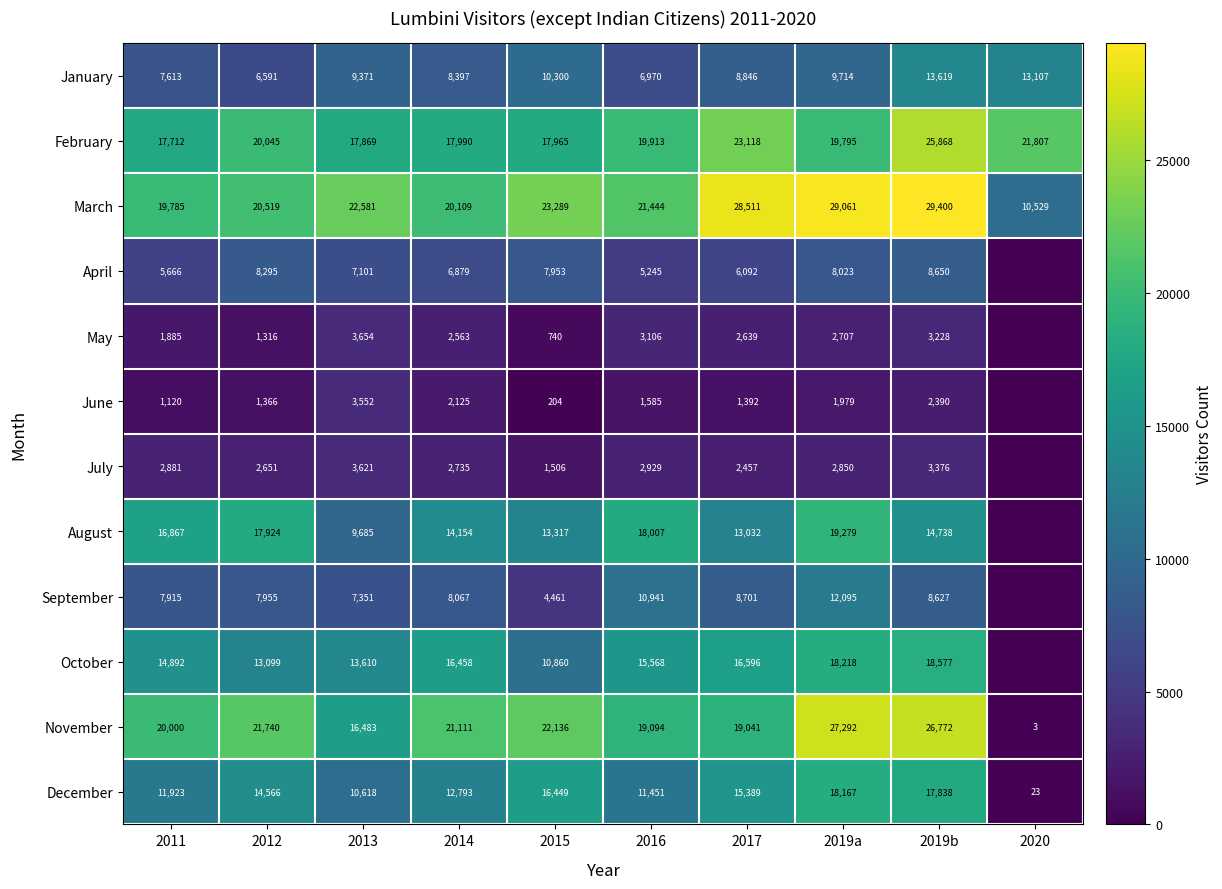

Is it true that July equals 4522 at 2011?

False